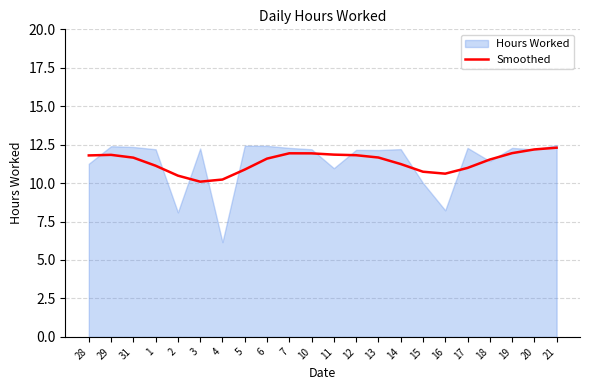

Reading left to right, list all the values displayed in this chart.

11.8	11.8	11.7	11.1	10.5	10.1	10.2	10.9	11.6	11.9	11.9	11.9	11.8	11.7	11.2	10.7	10.6	11.0	11.5	11.9	12.2	12.3